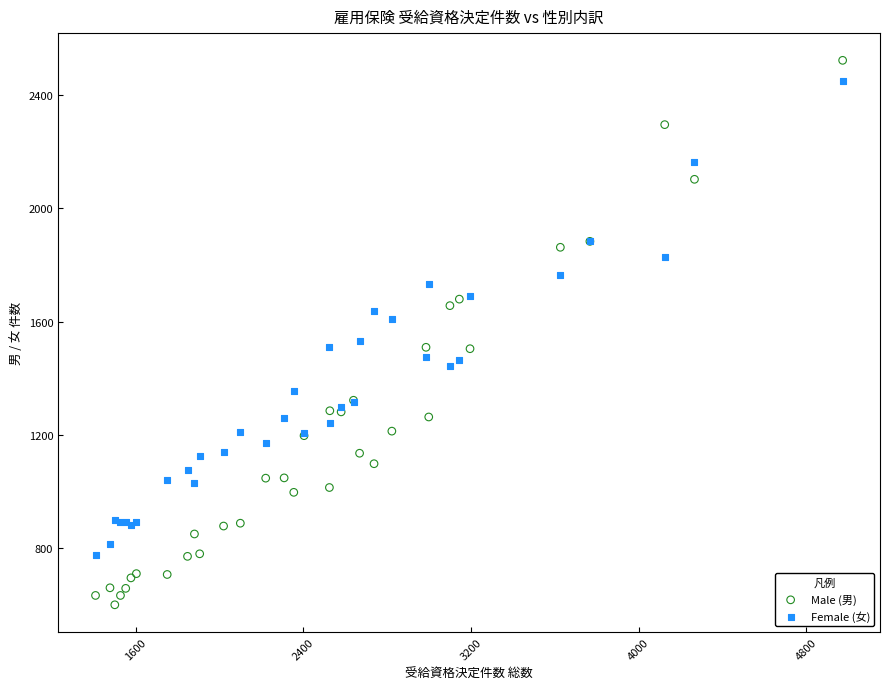

Which series has the widest spread of Y values?

Male (男)